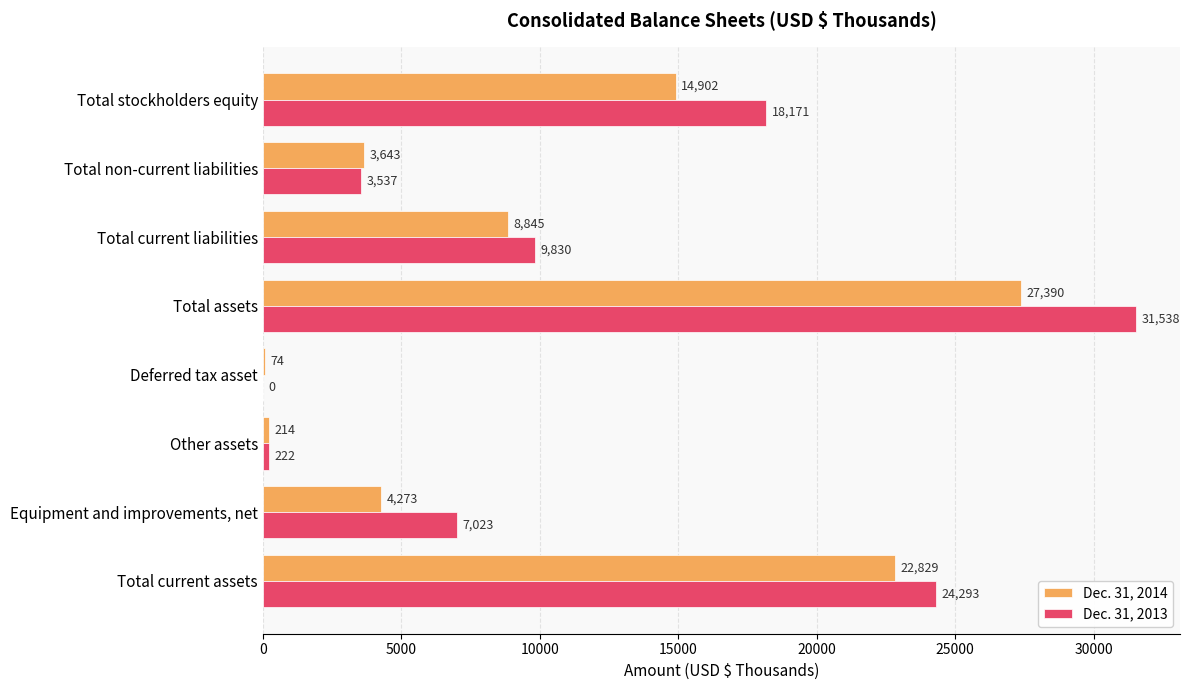

The Dec. 31, 2013 series shows 24293 at Total current assets. True or false?

True